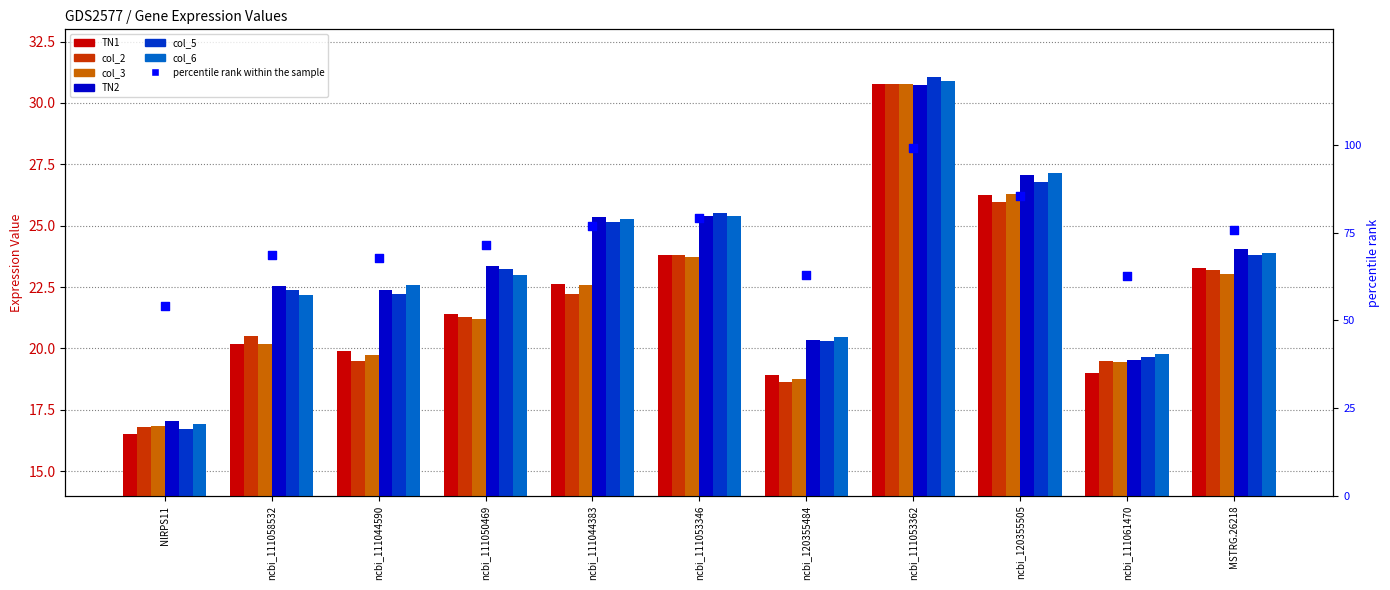

Which series has the largest total across all categories?

TN2